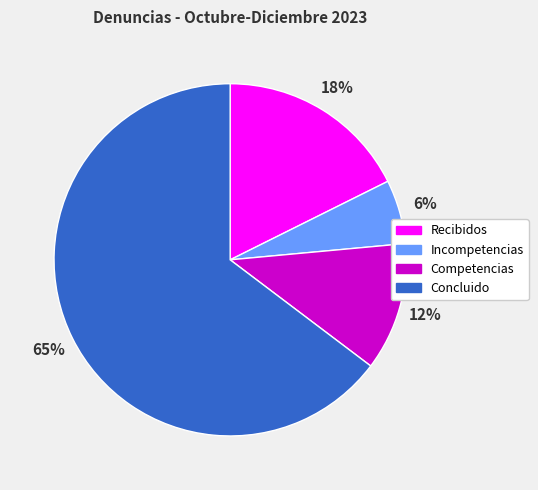

How many slices are in this pie chart?

4